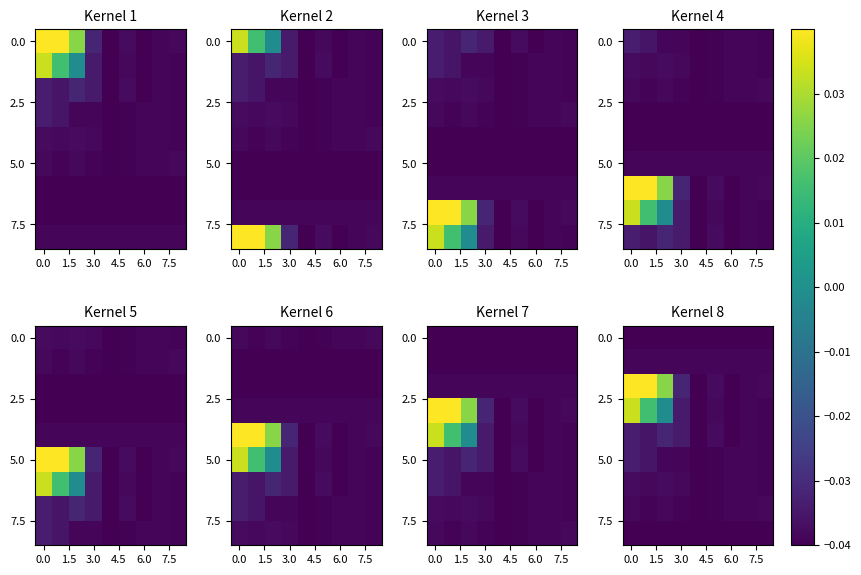

What is the total value across all series at 7?

-0.4